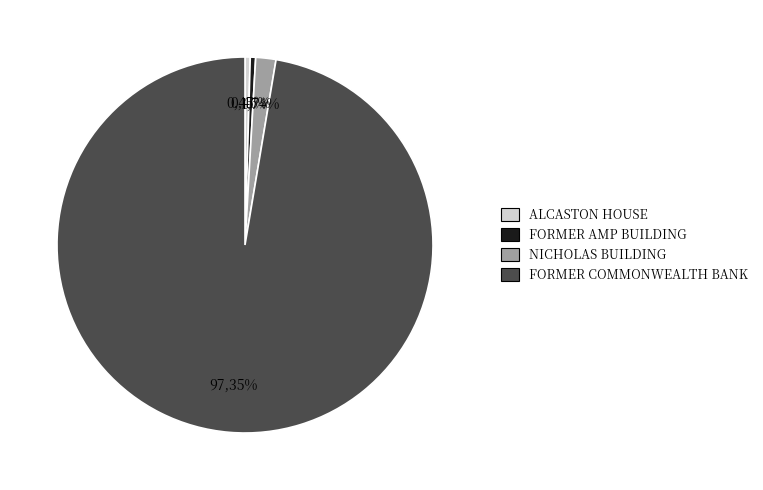

To the nearest percent, what is the difference between the FORMER COMMONWEALTH BANK and FORMER AMP BUILDING slice percentages?

97%